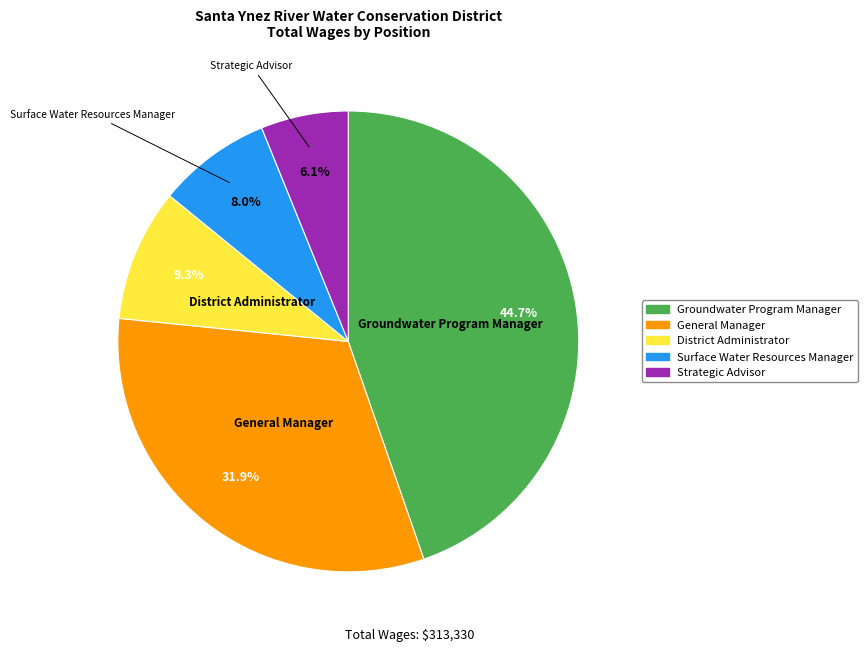

To the nearest percent, what is the difference between the Surface Water Resources Manager and Strategic Advisor slice percentages?

2%